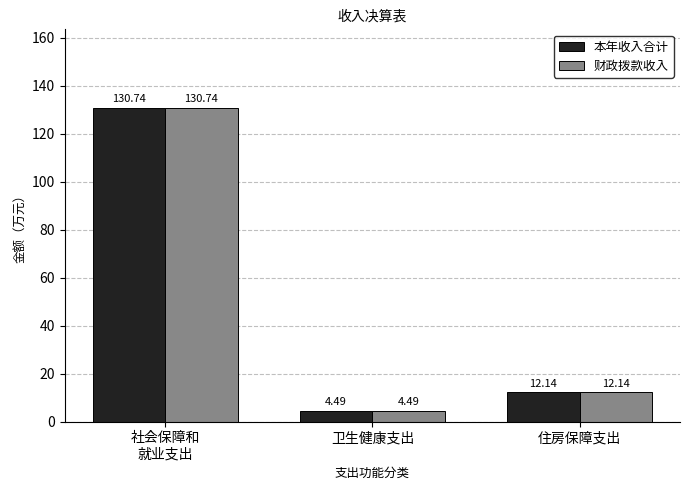

What is the sum of all 财政拨款收入 values?

147.4